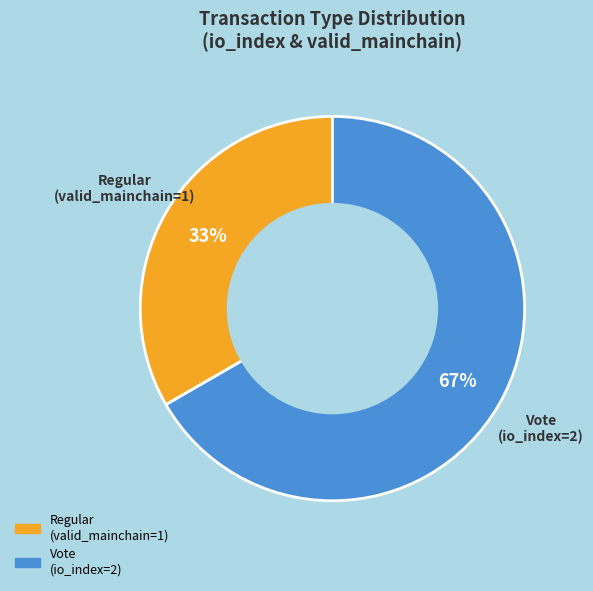

Do Regular and Vote together represent more than half of the pie?

Yes